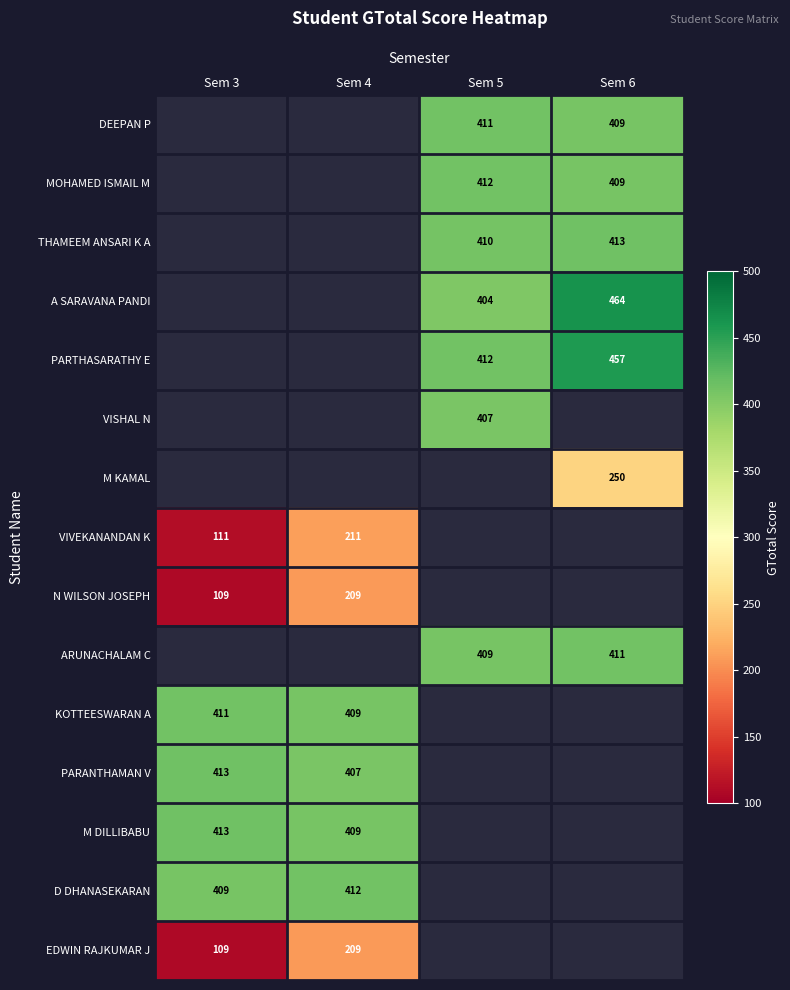

The M DILLIBABU series shows 583 at Sem 4. True or false?

False